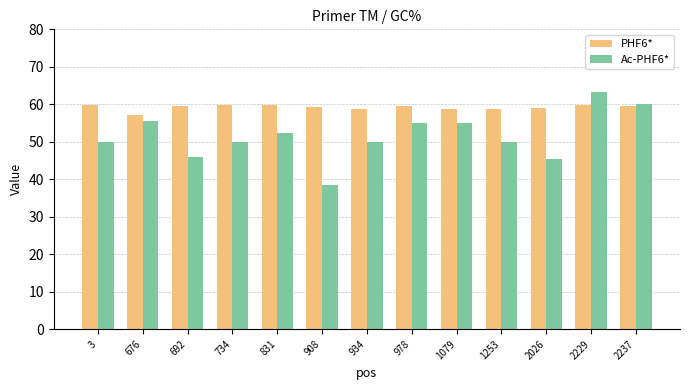

Rank the series at 908 from lowest to highest value.

Ac-PHF6*, PHF6*